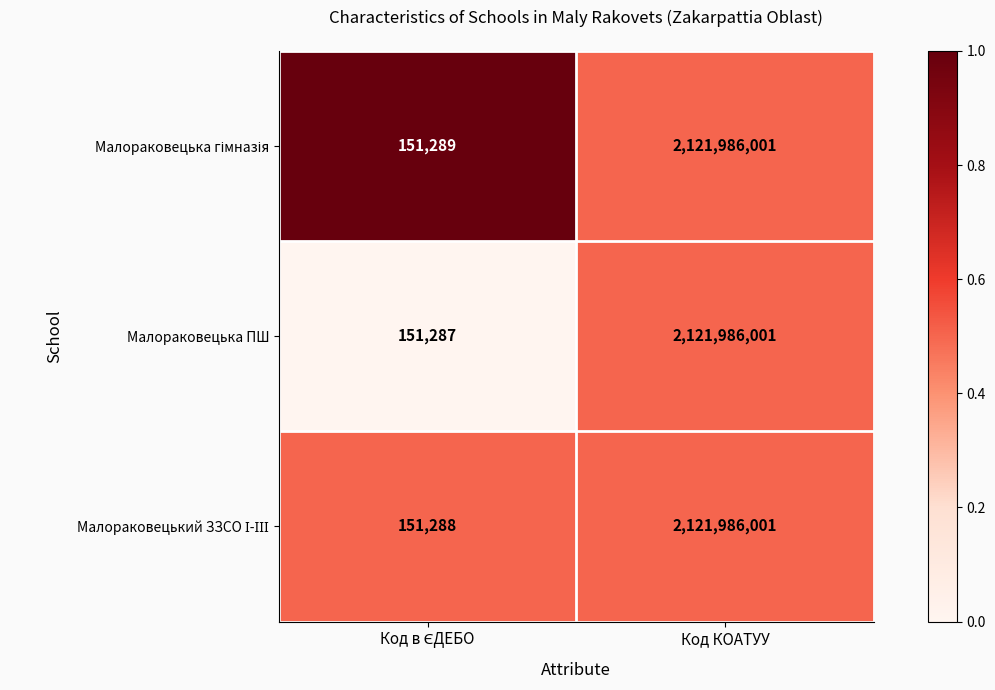

Which series has the widest spread of values?

Малораковецька ПШ